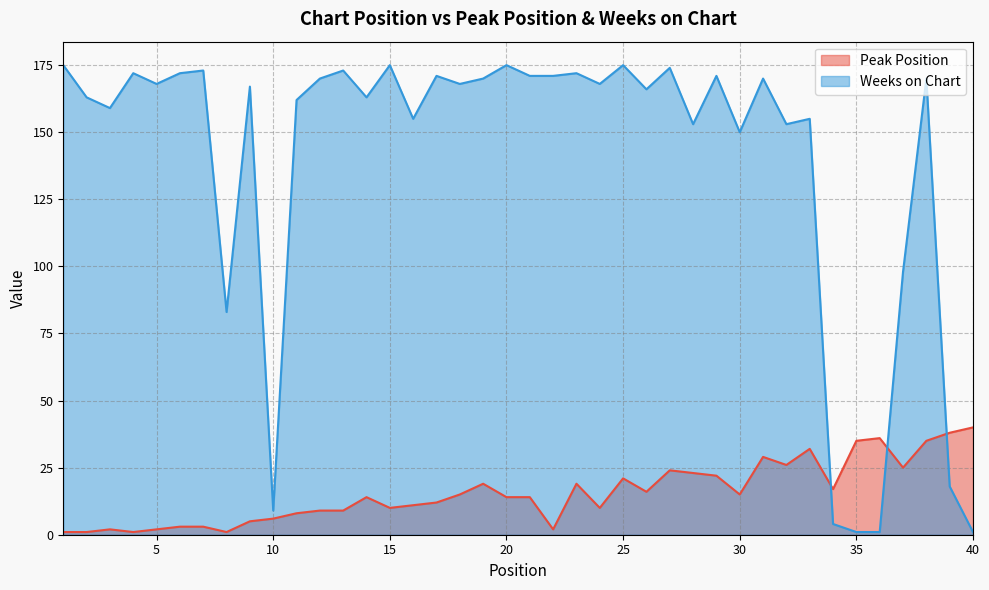

Which series has the widest spread of values?

Weeks on Chart